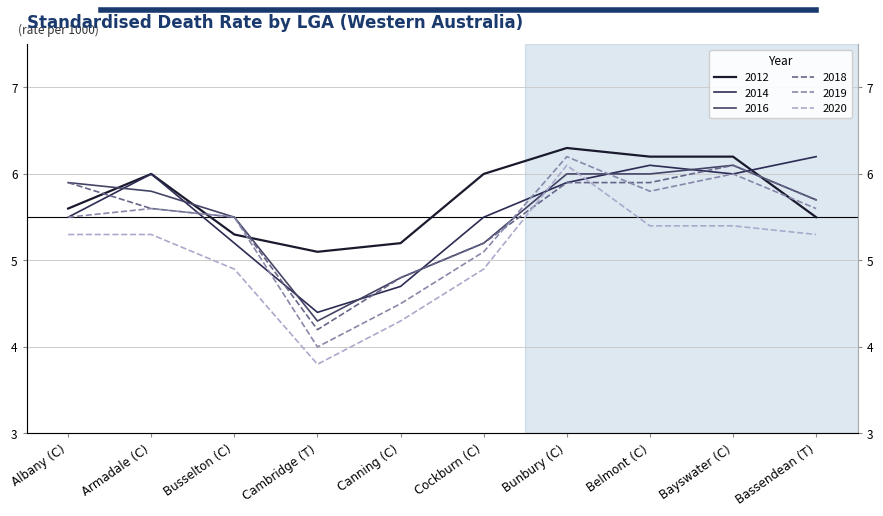

What is the label of the 10th point from the left?

Bassendean (T)